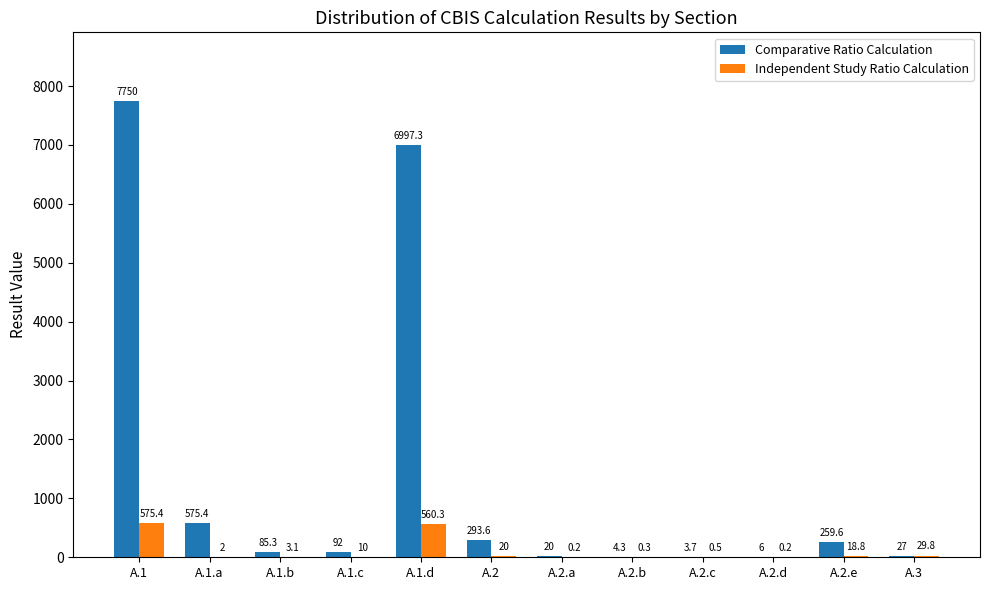

What is the highest value of the Independent Study Ratio Calculation series?

575.4